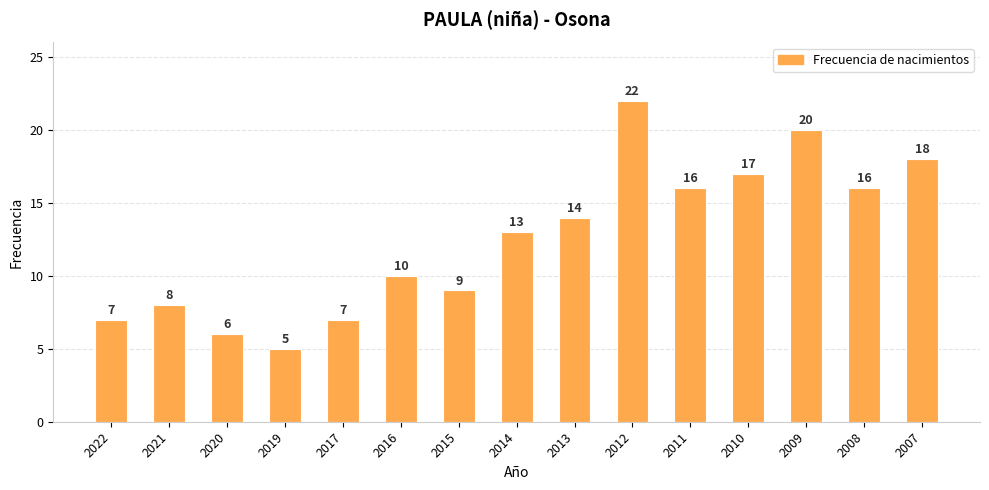

Reading left to right, what are all the values shown in this chart?

2022=7	2021=8	2020=6	2019=5	2017=7	2016=10	2015=9	2014=13	2013=14	2012=22	2011=16	2010=17	2009=20	2008=16	2007=18